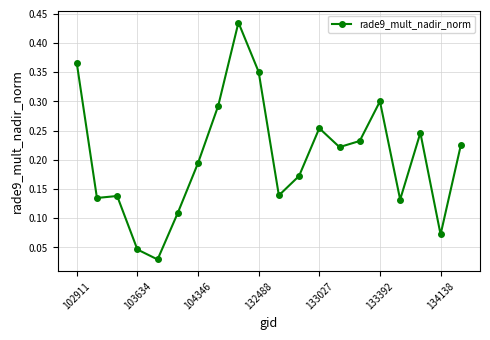

True or false: the data has more than 1 interior local peaks.

True